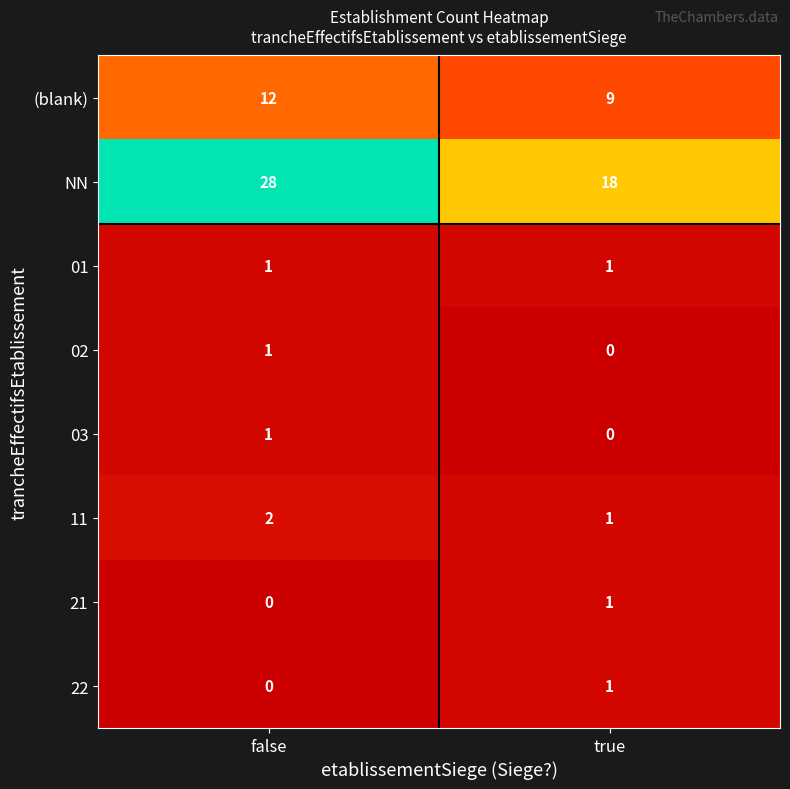

The value of 11 at true is 0. True or false?

False